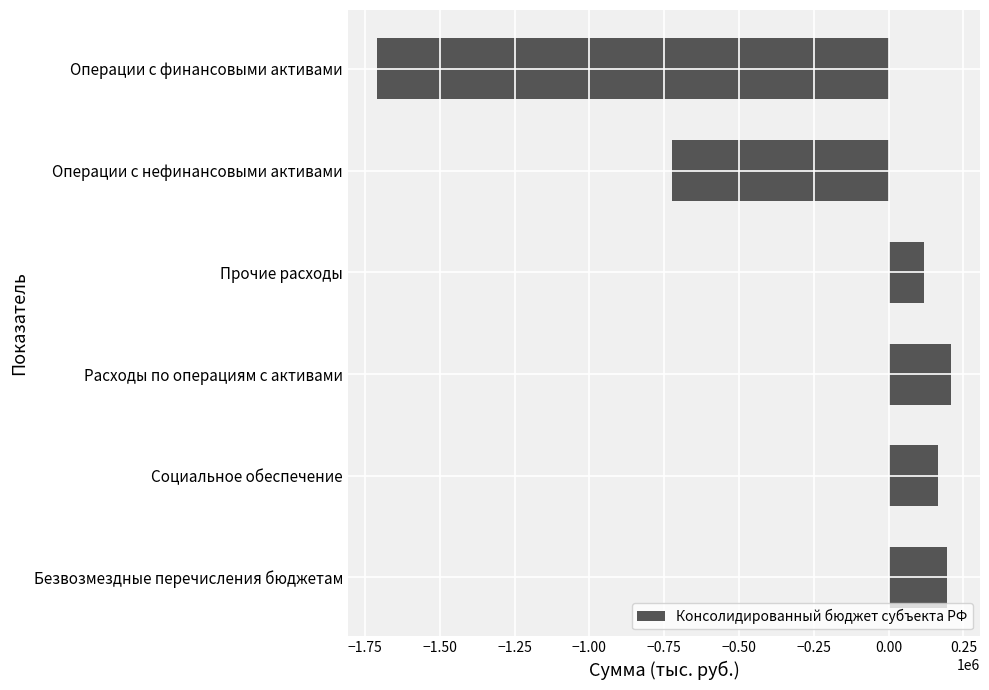

What is the ratio of the value at Социальное обеспечение to the value at Безвозмездные перечисления бюджетам?

0.8